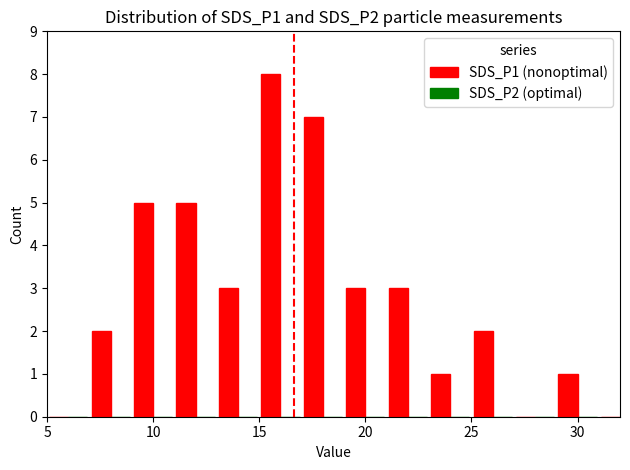

What is the sum of all values?

40